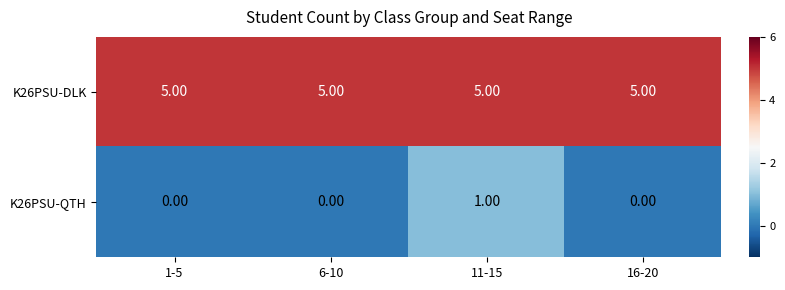

Between 11-15 and 16-20, which series saw the biggest shift?

K26PSU-QTH